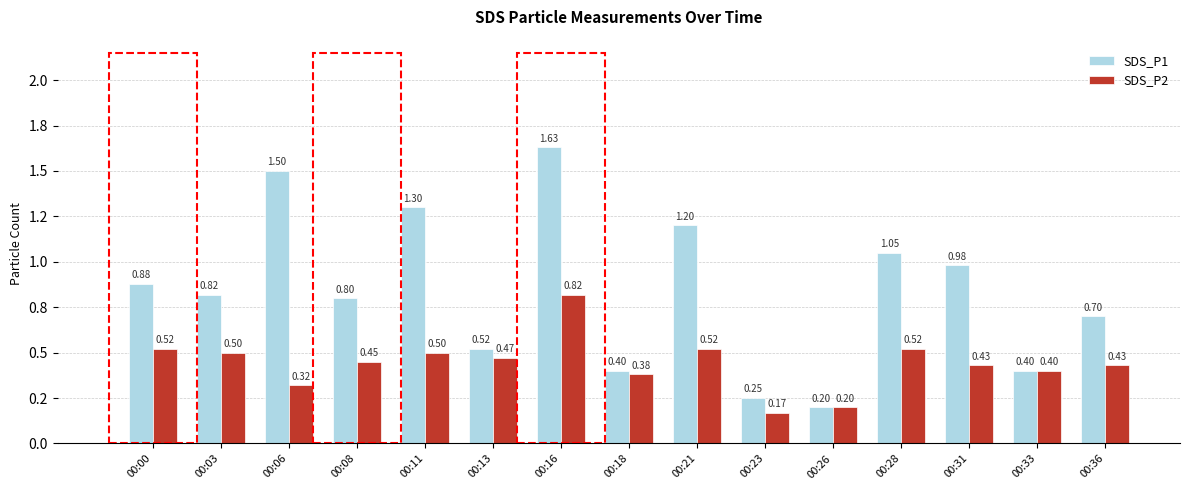

Which series has the largest total across all categories?

SDS_P1